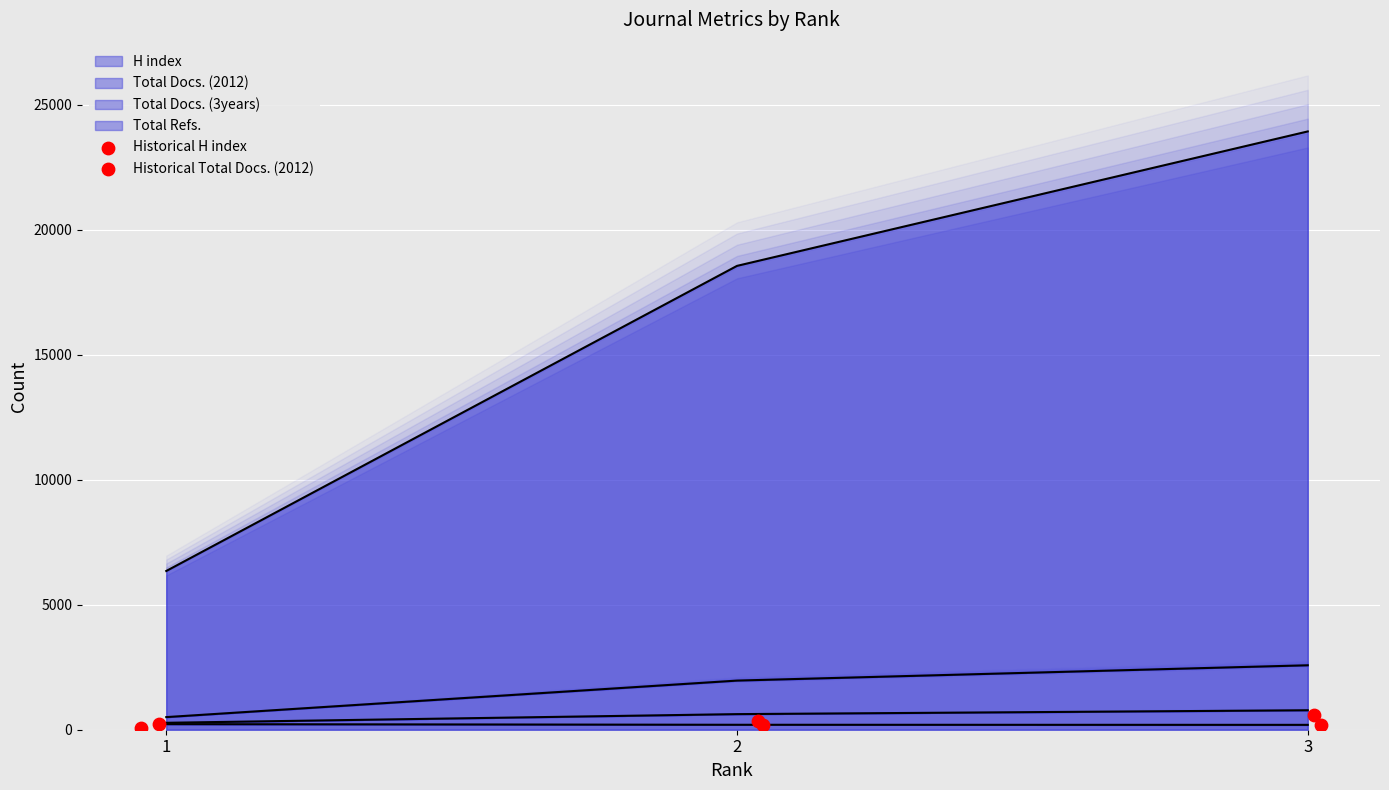

Which series has the largest total across all categories?

Historical Total Docs. (2012)